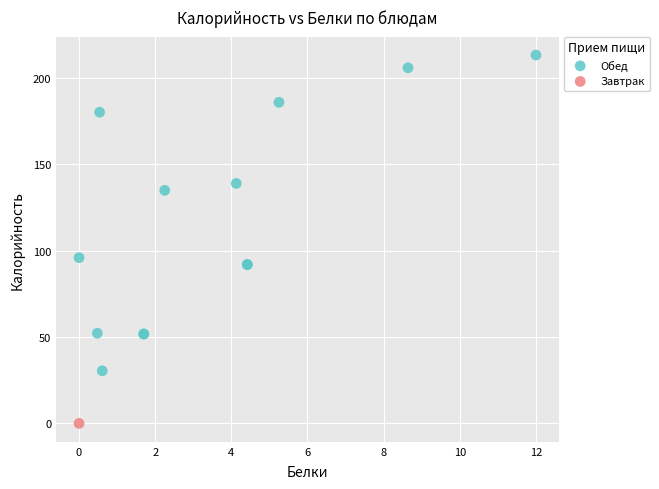

What are all the series names shown in the legend?

Завтрак, Обед